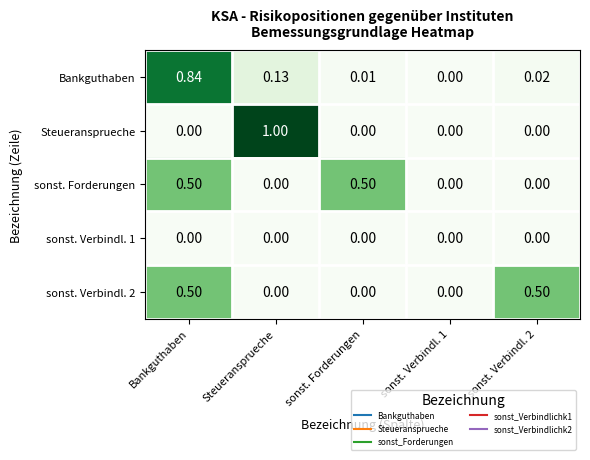

Which series has the largest range (max minus min)?

Steueransprueche